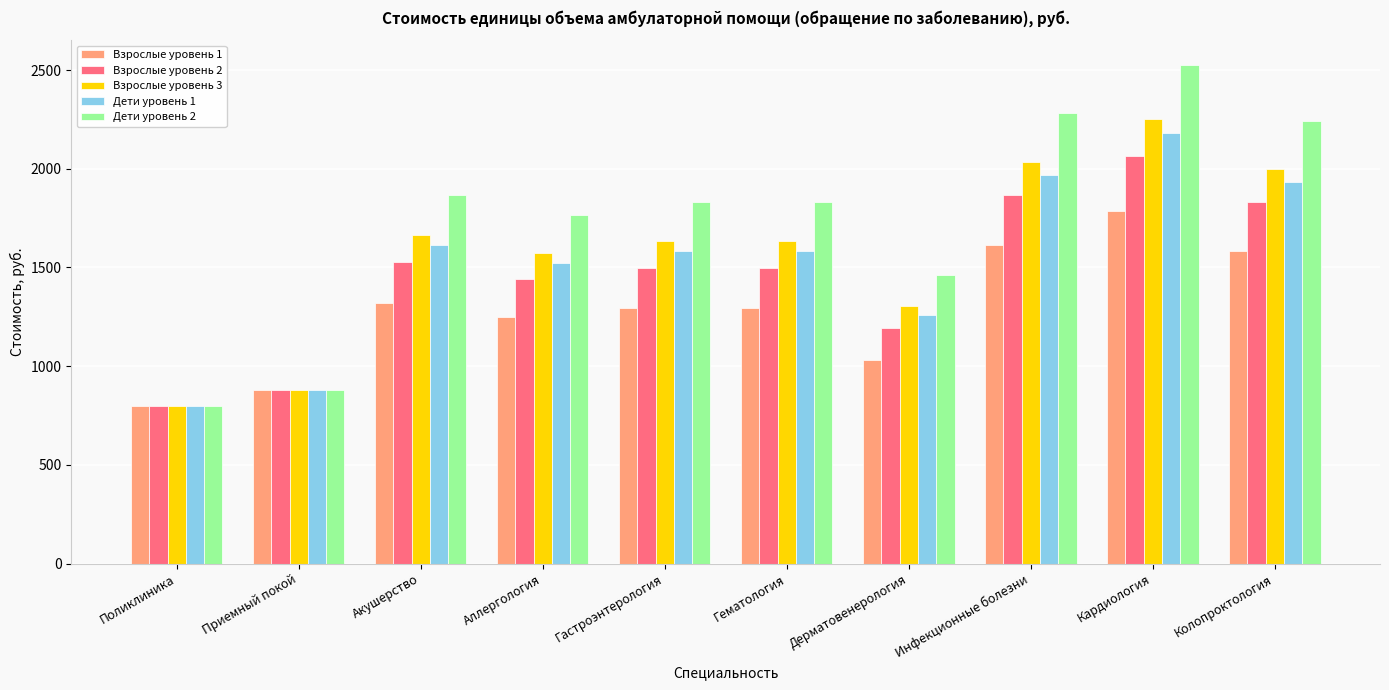

What is the difference between the maximum and minimum values in the Дети уровень 1 series?

1380.6